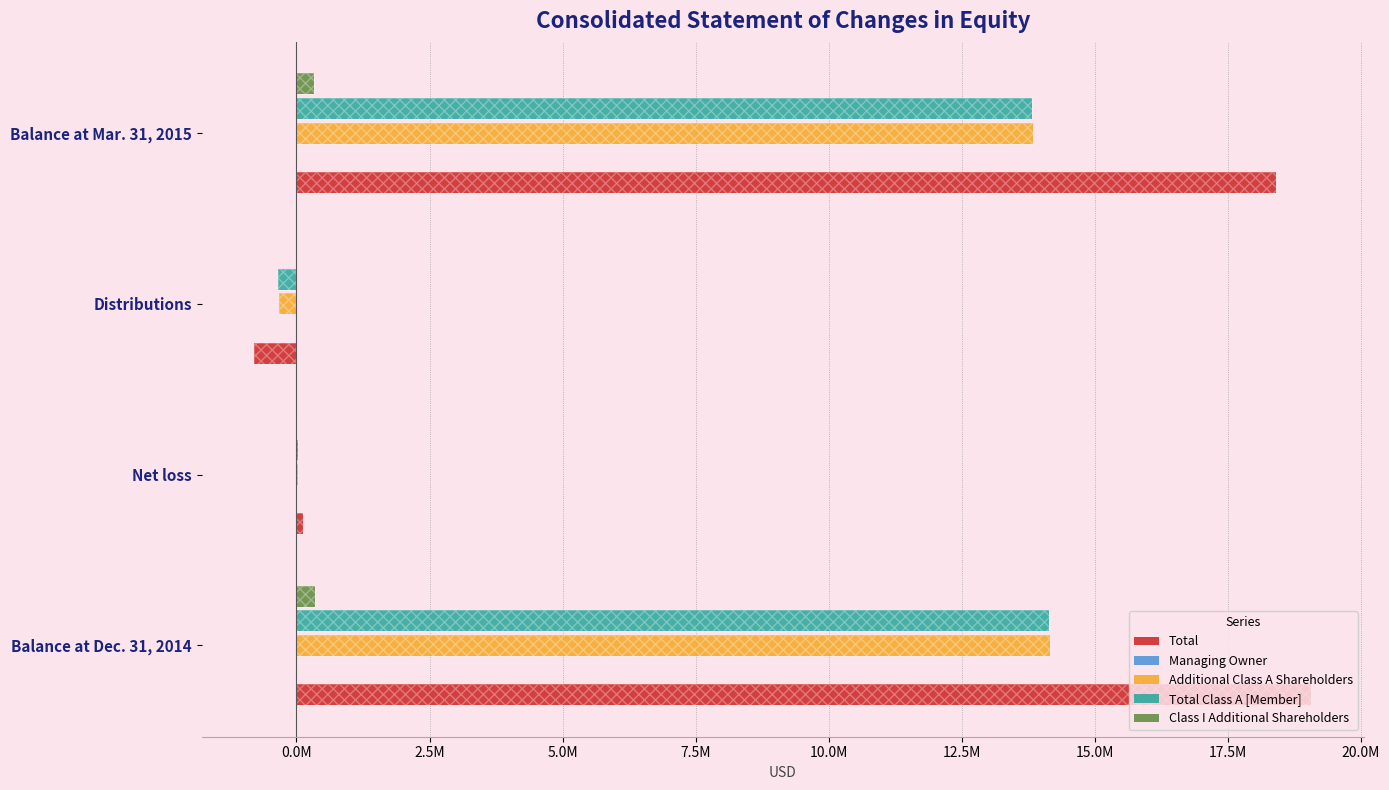

At how many categories does at least one series exceed 3961812?

2